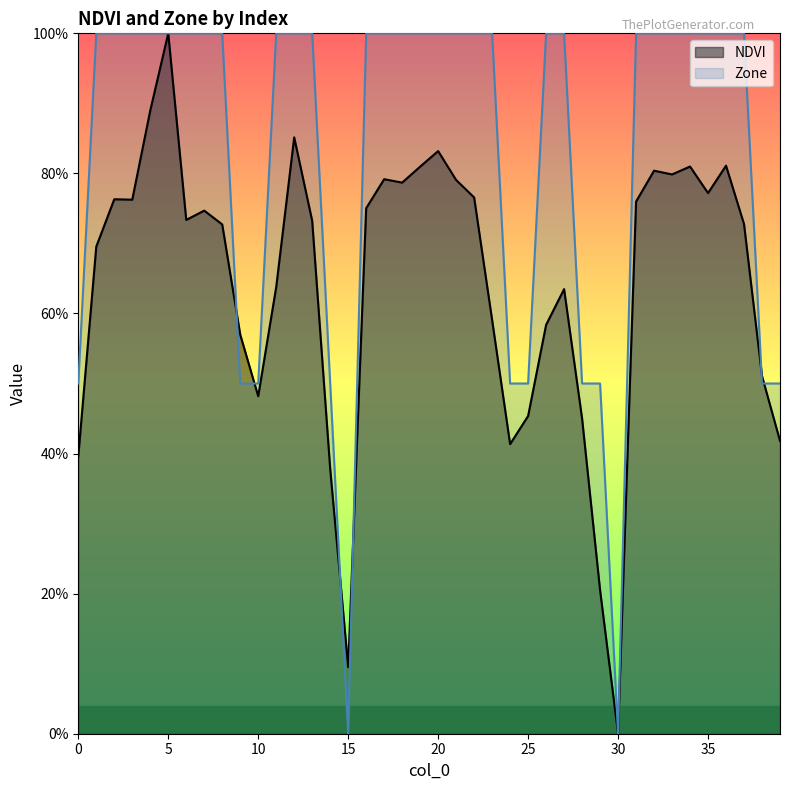

Where is the first local maximum for NDVI?

2